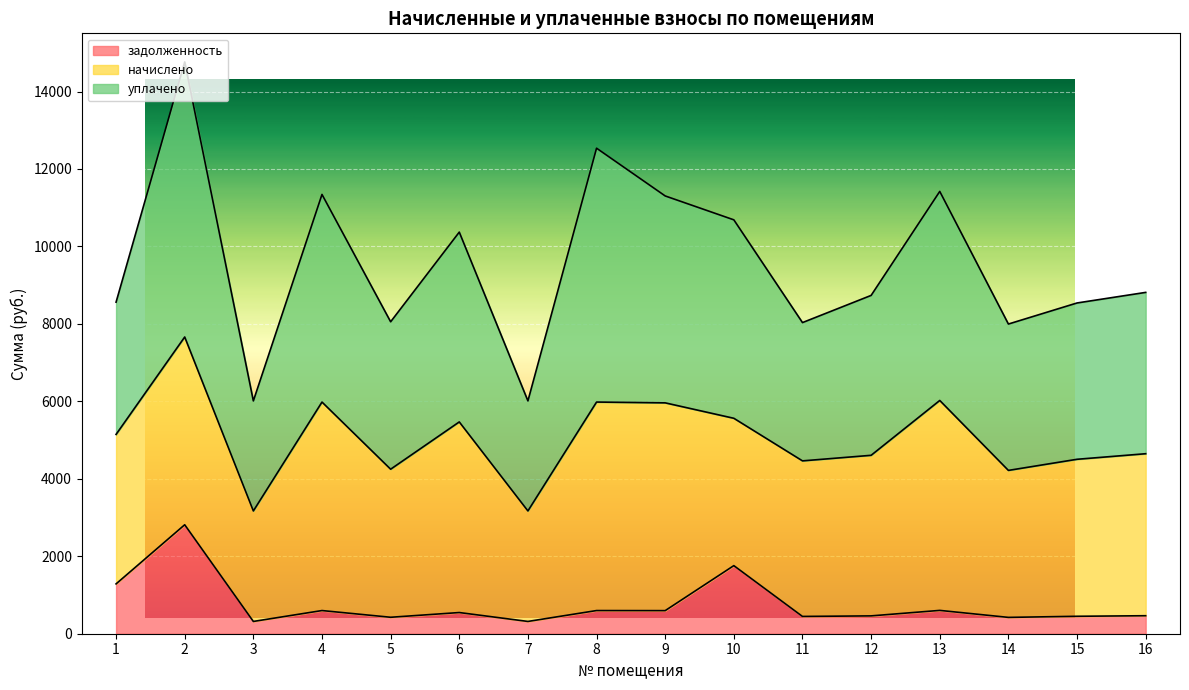

True or false: уплачено has more than 0 interior local peaks.

True